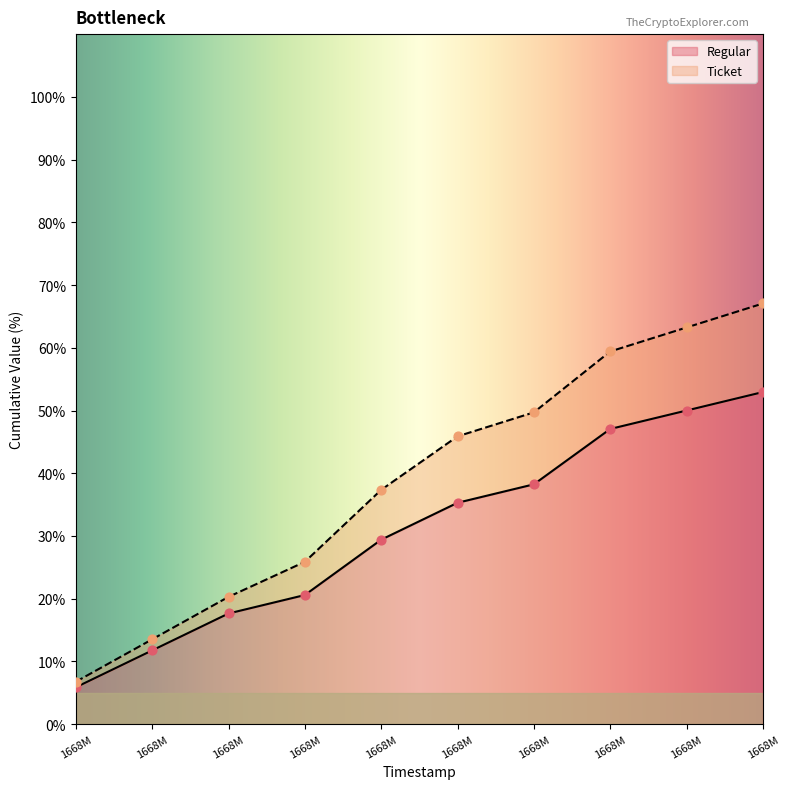

What is the total value across all series at 1668M?

11.8